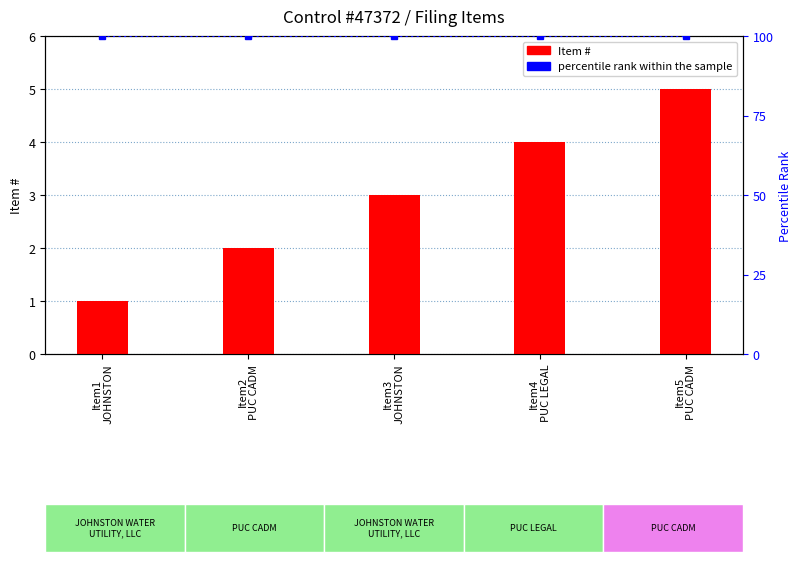

What position from the right is Item3
JOHNSTON?

3